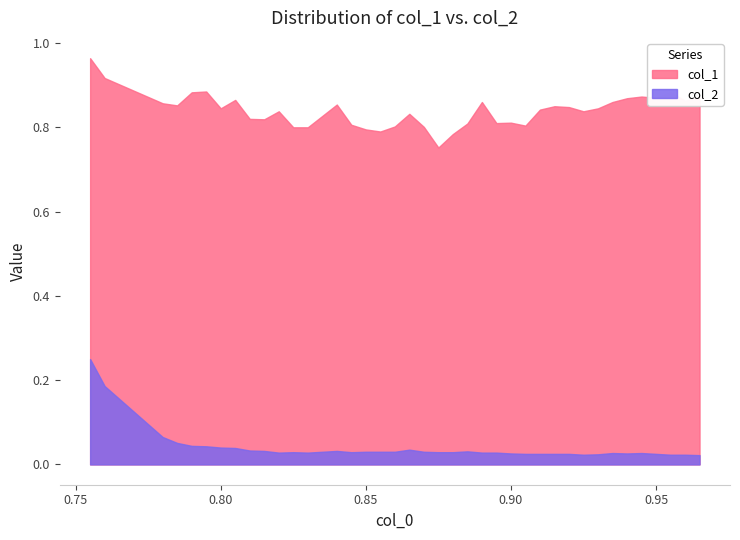

Where is the first local minimum for col_1?

0.785